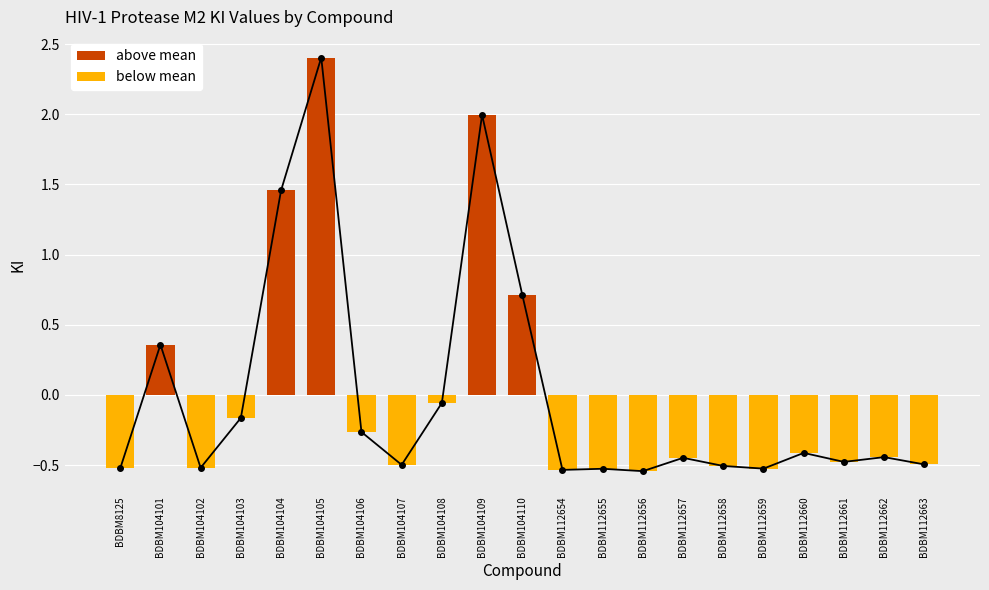

True or false: the data shows -0.5 at BDBM112654.

True